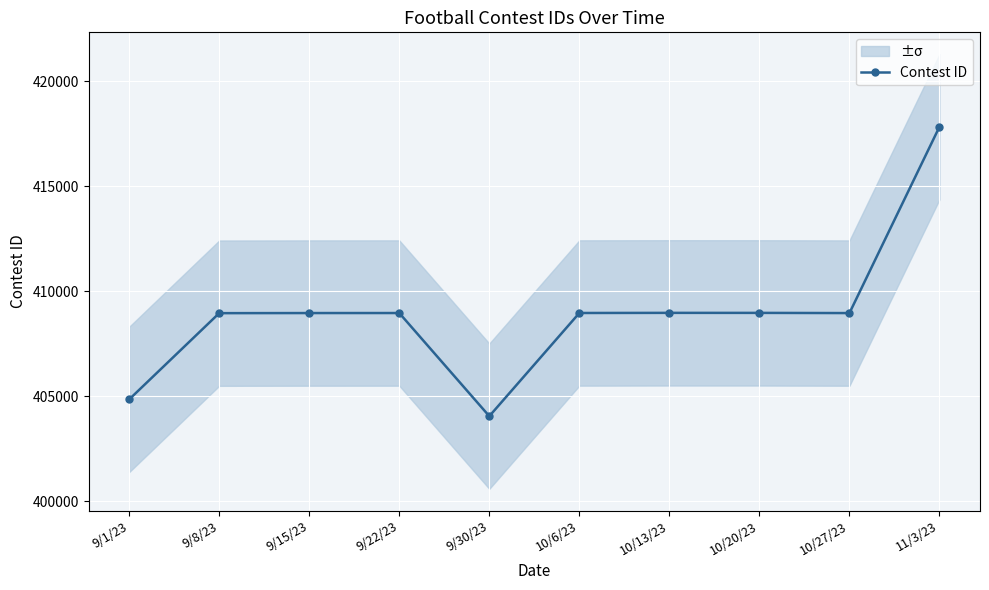

Reading right to left, transcribe all the data shown in this chart.

11/3/23=417834	10/27/23=408957	10/20/23=408966	10/13/23=408967	10/6/23=408961	9/30/23=404045	9/22/23=408959	9/15/23=408958	9/8/23=408953	9/1/23=404843